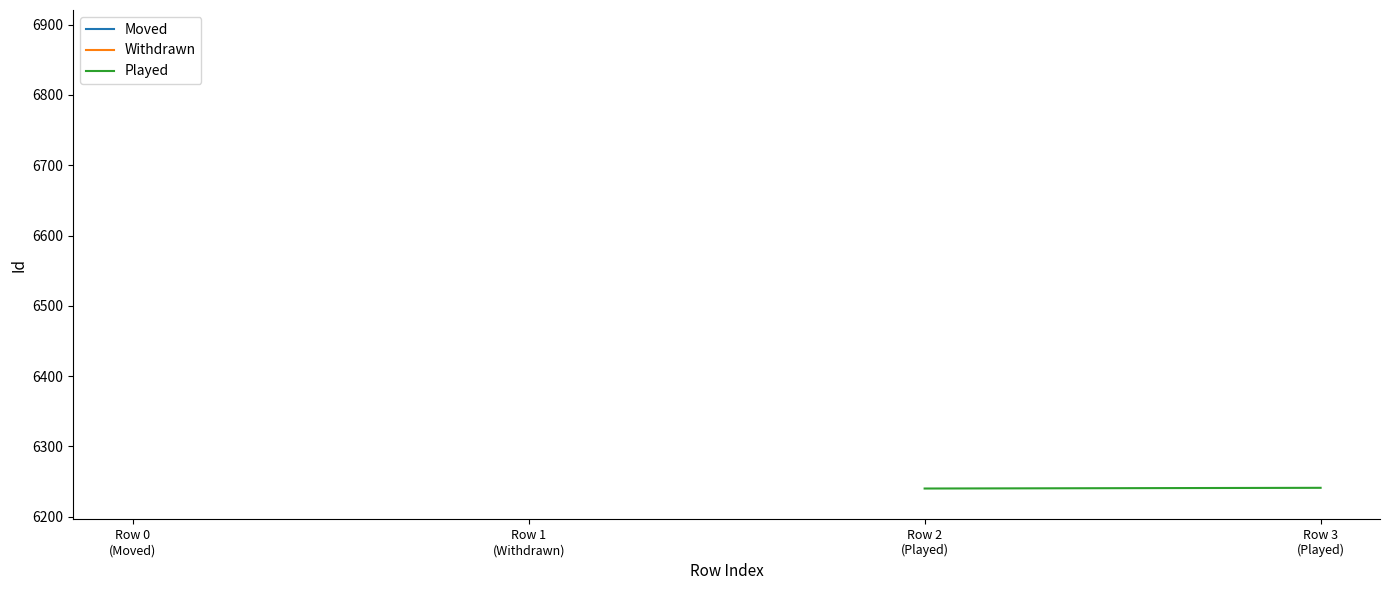

What is the change in value from Row 2 (Played) to Row 3 (Played)?

+1